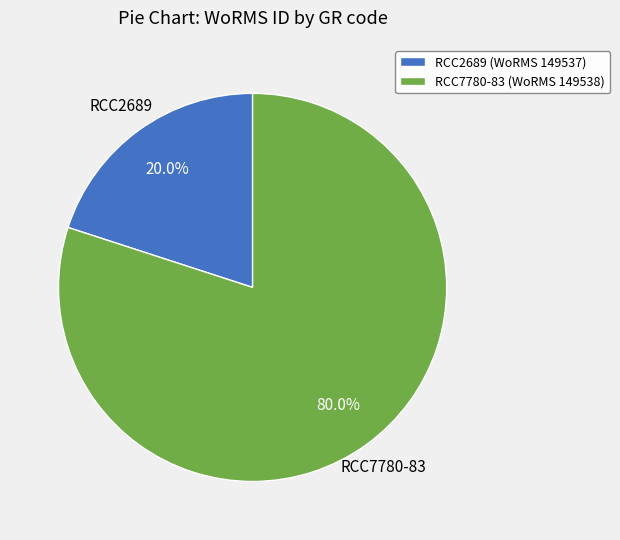

What percentage is NOT represented by RCC2689 (WoRMS 149537)?

80.0%